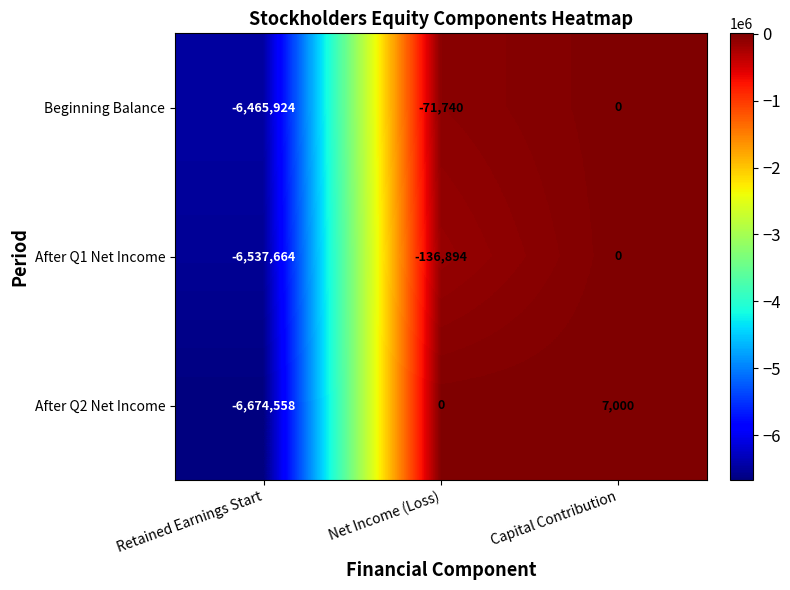

What is the difference between the maximum and minimum values in the After Q2 Net Income series?

6681558